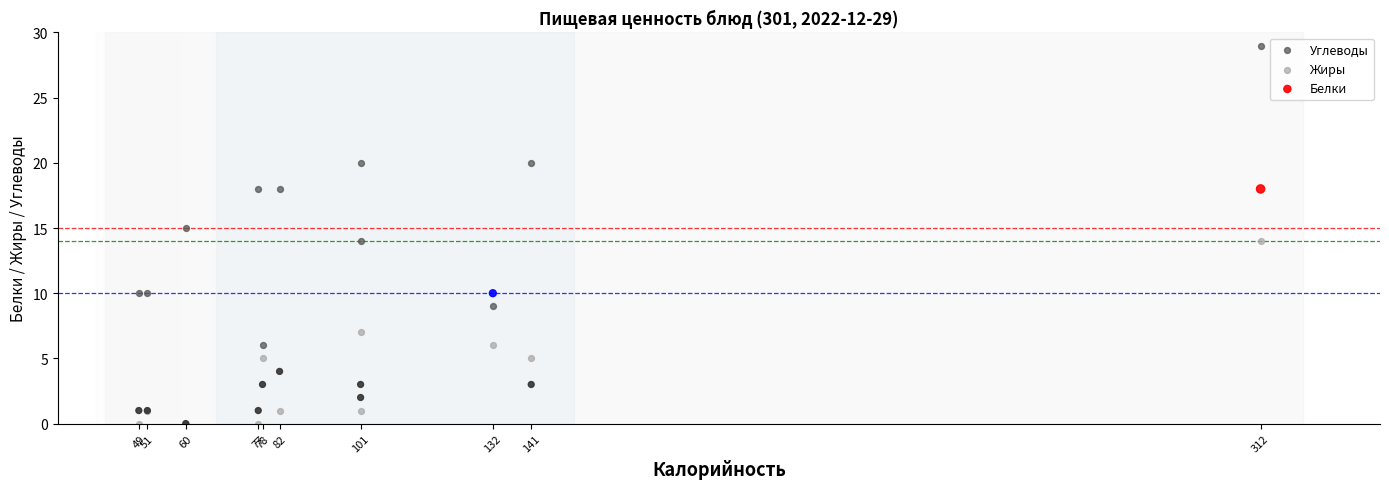

What are all the series names shown in the legend?

Углеводы, Жиры, Белки